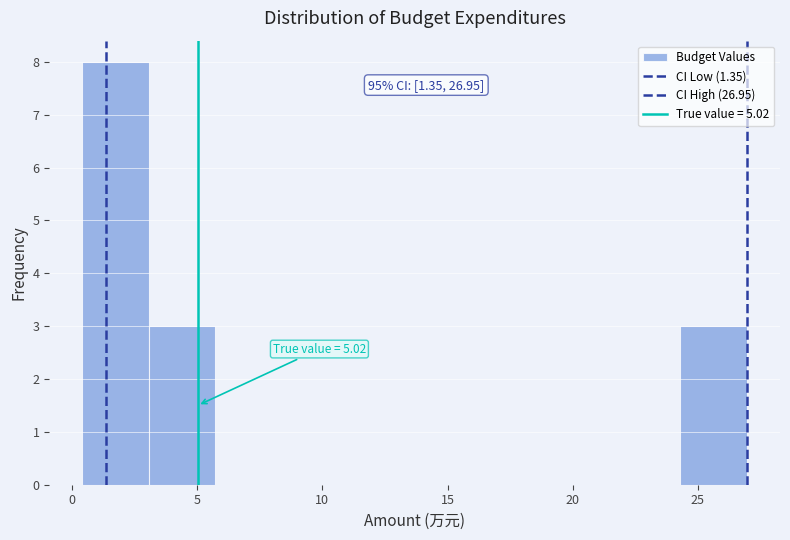

Which range on the x-axis has the tallest bar?

0.5 to 3.0